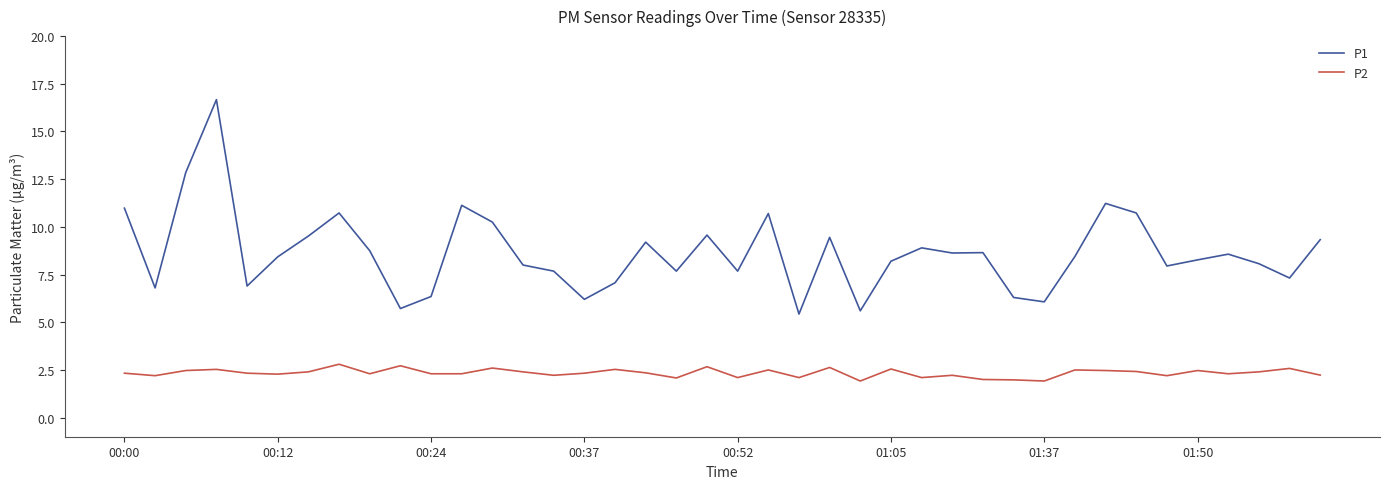

List the series in order of their overall mean, highest first.

P1, P2